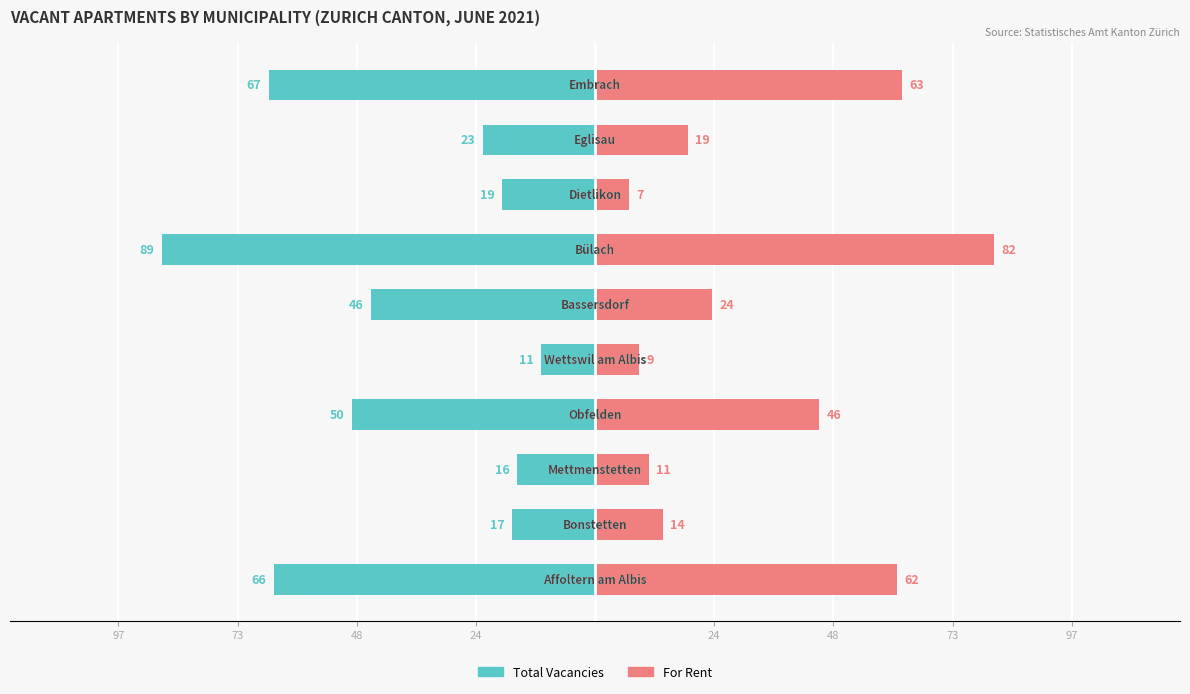

What is the average value of the For Rent series?

34